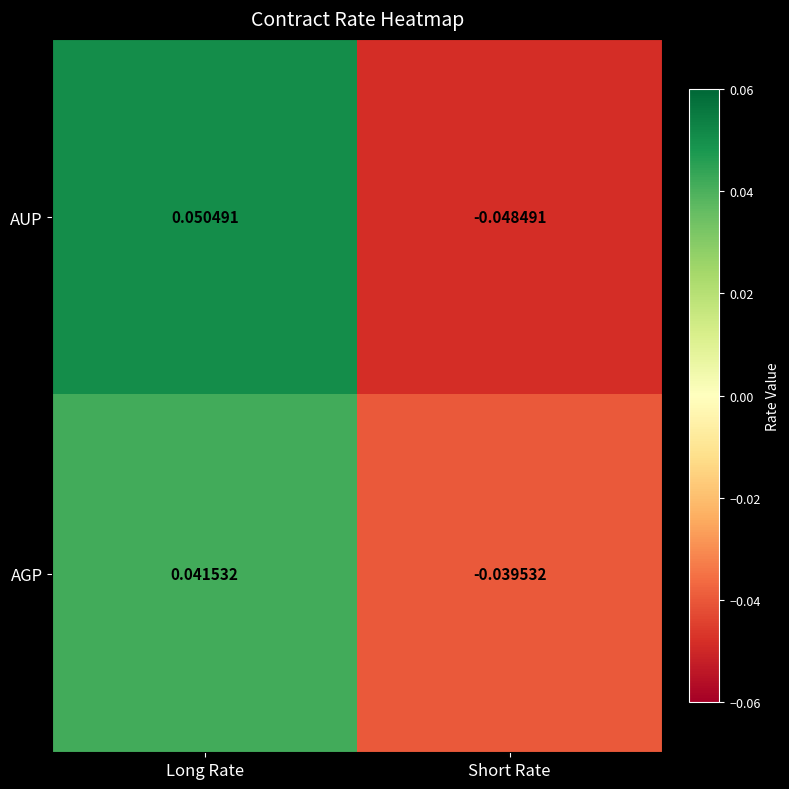

Which series has the widest spread of values?

AUP